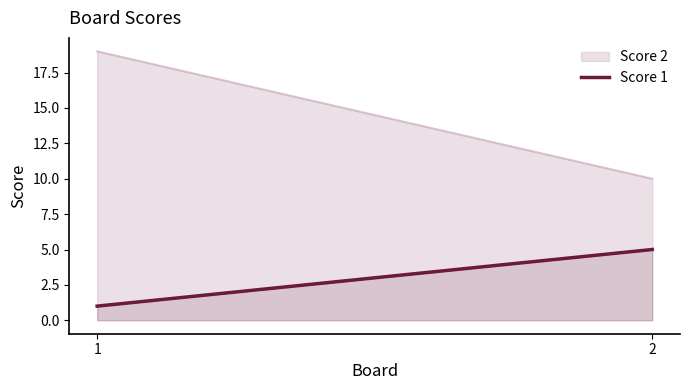

Rank the categories by value from highest to lowest.

2, 1